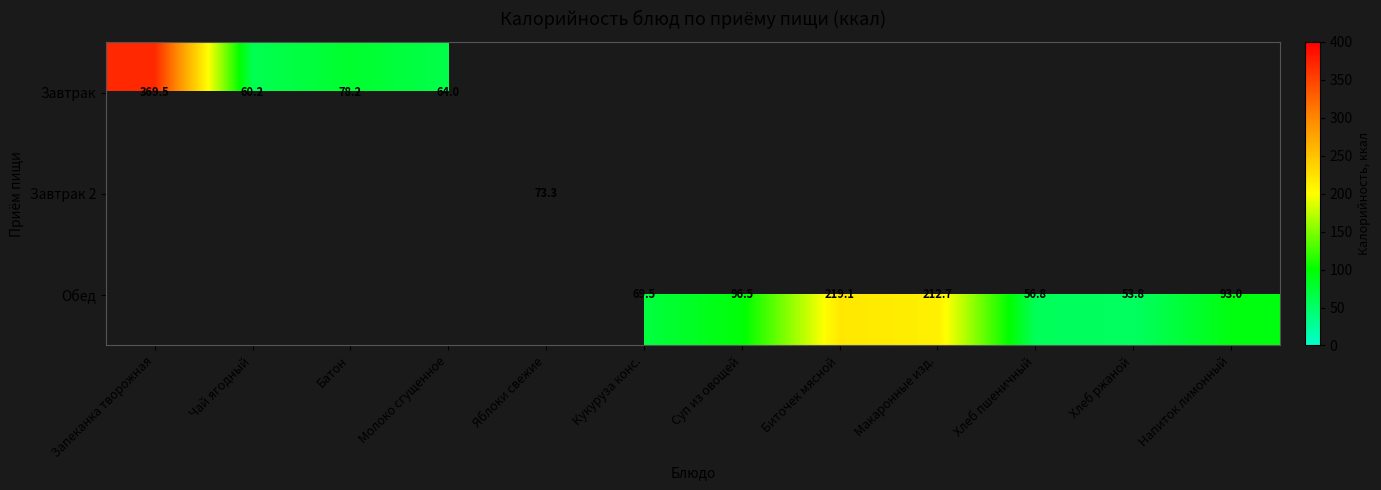

Is the value of Обед at Хлеб ржаной greater than the value of Завтрак at Молоко сгущенное?

No